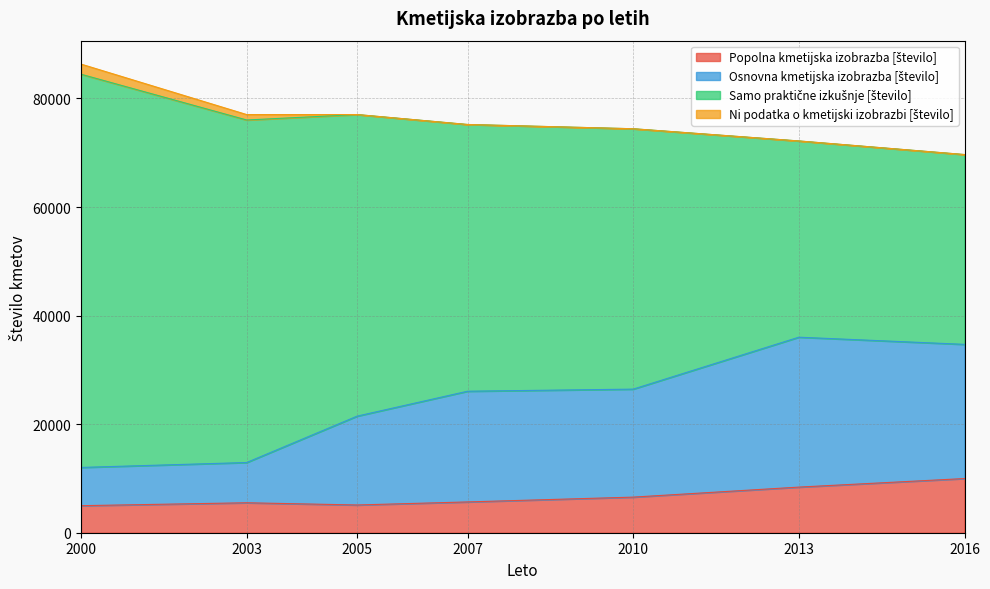

What is the difference between the Osnovna kmetijska izobrazba [število] values at 2003 and 2005?

8545